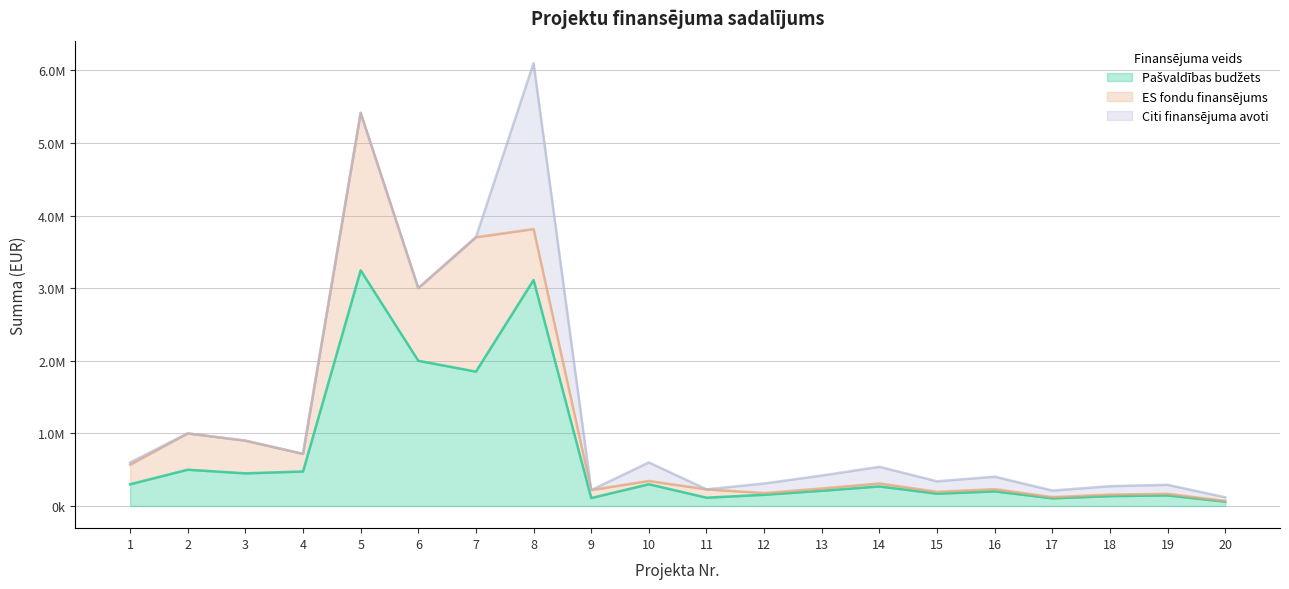

Reading right to left, list all the values displayed in this chart.

Pašvaldības budžets: 20=60000.0	19=146000.0	18=136680.0	17=106400.0	16=202000.0	15=170000.0	14=270000.0	13=210000.0	12=155000.0	11=114824.5	10=300000.0	9=110000.0	8=3112629.3	7=1850594.6	6=2000000.0	5=3245778.5	4=475584.3	3=450000.0	2=500000.0	1=300000.0
ES fondu finansējums: 20=9000.0	19=21900.0	18=20502.0	17=15960.0	16=30300.0	15=25500.0	14=40500.0	13=31500.0	12=23250.0	11=114824.5	10=45000.0	9=110000.0	8=700341.6	7=1850594.6	6=1000000.0	5=2167660.5	4=242548.0	3=450000.0	2=500000.0	1=270000.0
Citi finansējuma avoti: 20=51000.0	19=124100.0	18=116178.0	17=90440.0	16=171700.0	15=144500.0	14=229500.0	13=178500.0	12=131750.0	11=0.0	10=255000.0	9=0.0	8=2285448.1	7=0.0	6=0.0	5=0.0	4=0.0	3=0.0	2=0.0	1=30000.0